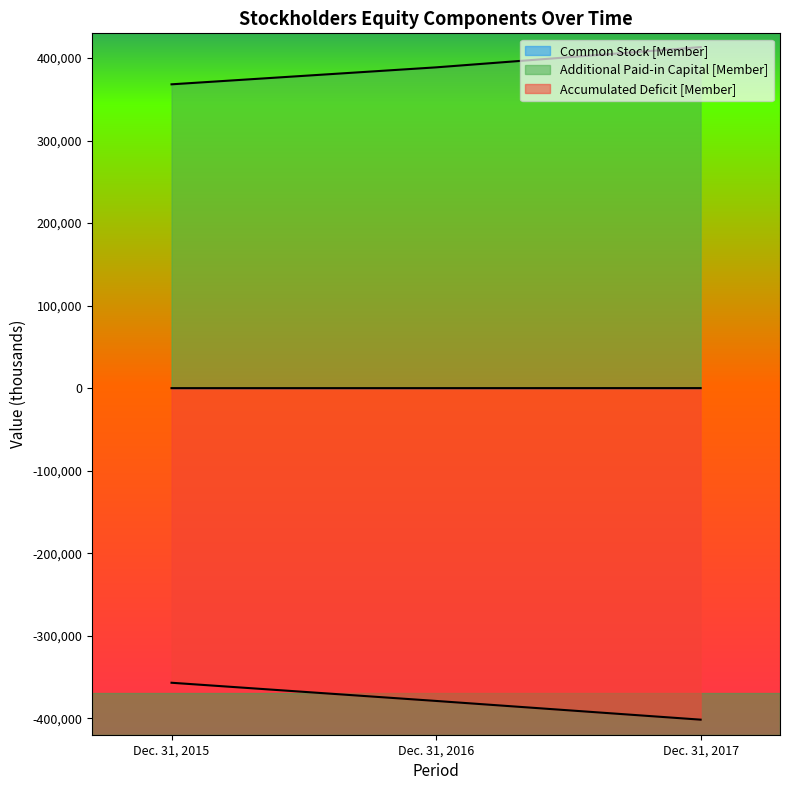

Rank the series by their average value, from lowest to highest.

Accumulated Deficit [Member], Common Stock [Member], Additional Paid-in Capital [Member]